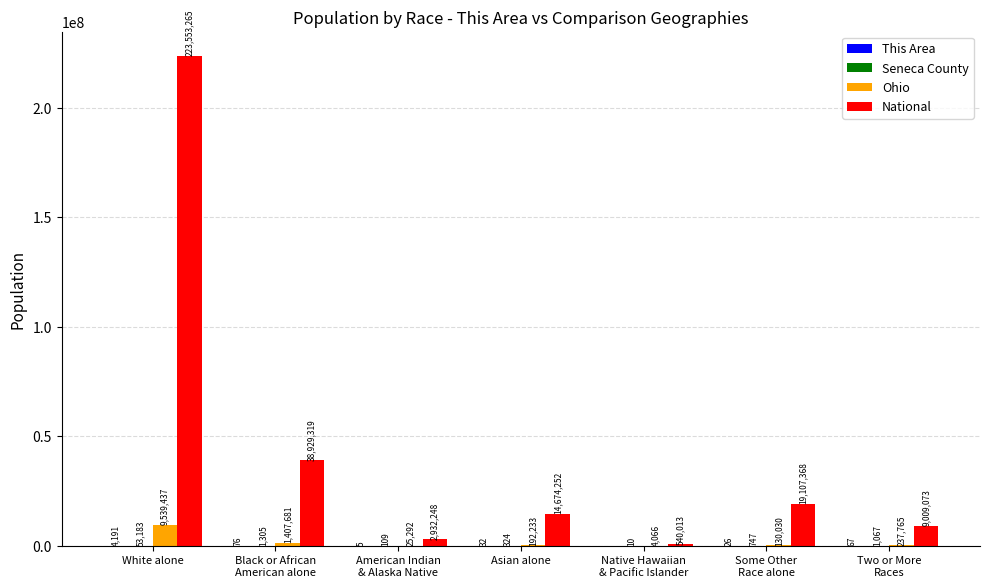

Where does the National series first go above 14674252?

White alone